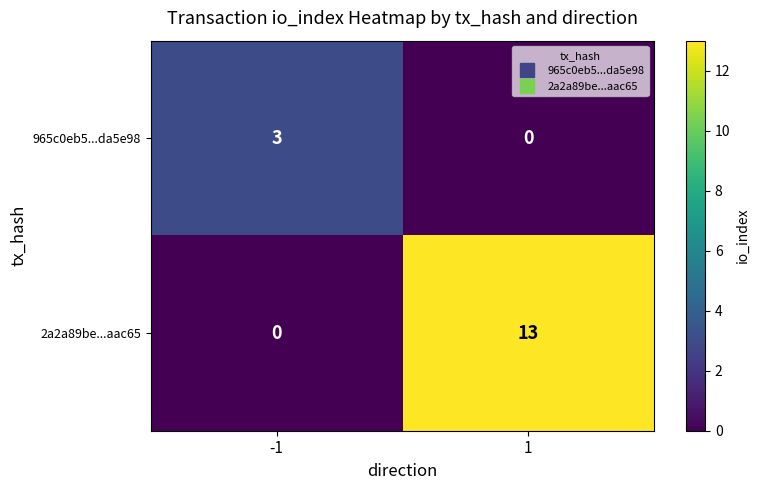

Rank the series at -1 from lowest to highest value.

2a2a89be...aac65, 965c0eb5...da5e98